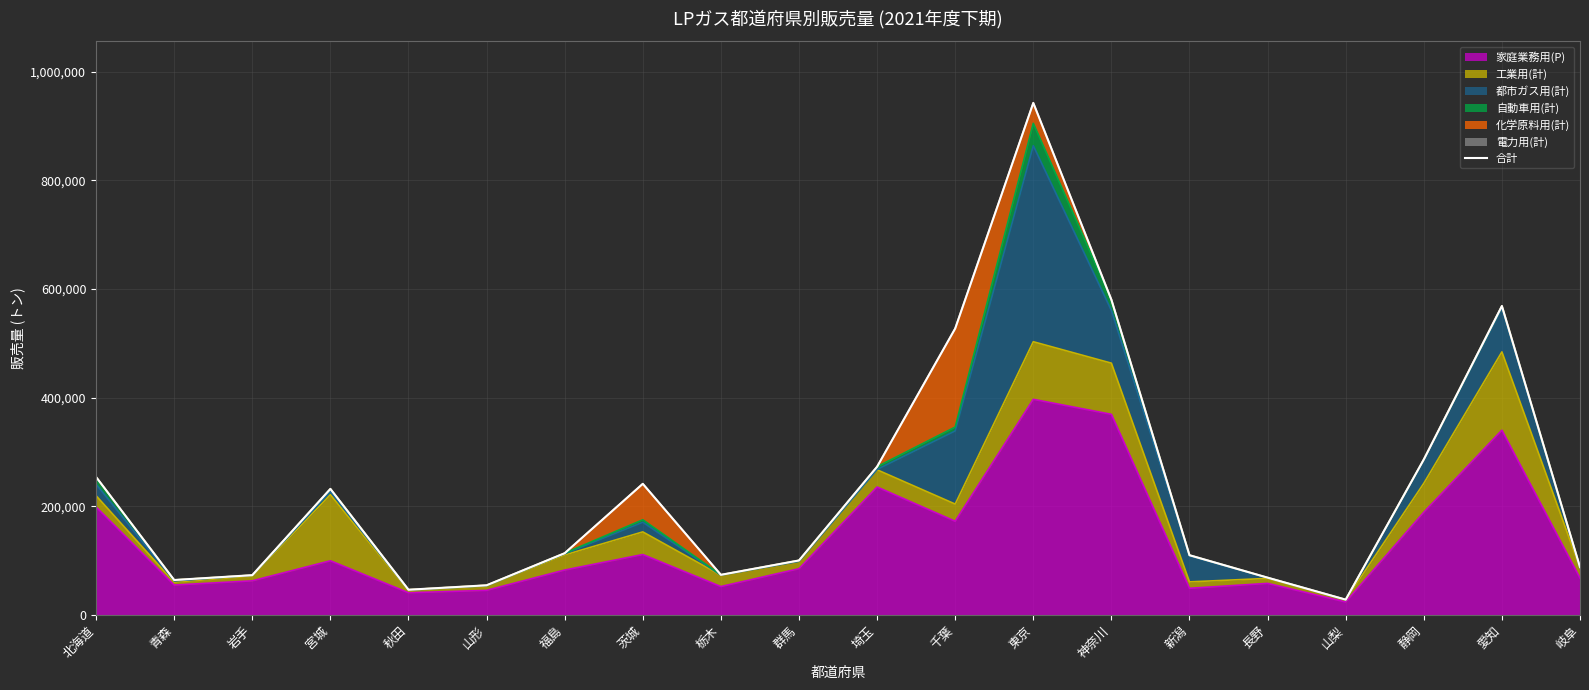

At which category does the data reach its first local peak?

宮城